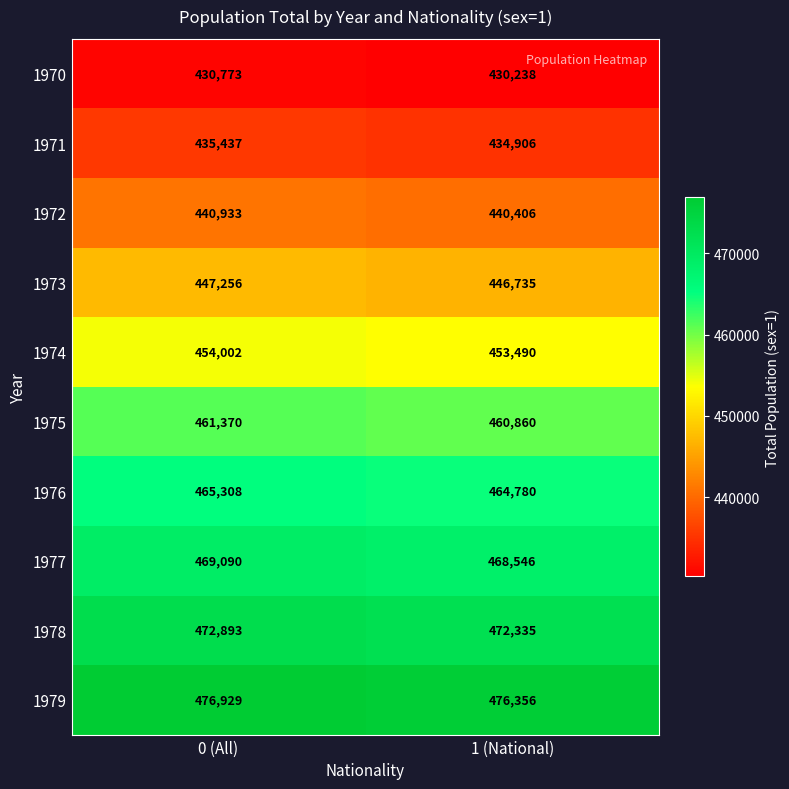

Which series has the widest spread of values?

1979